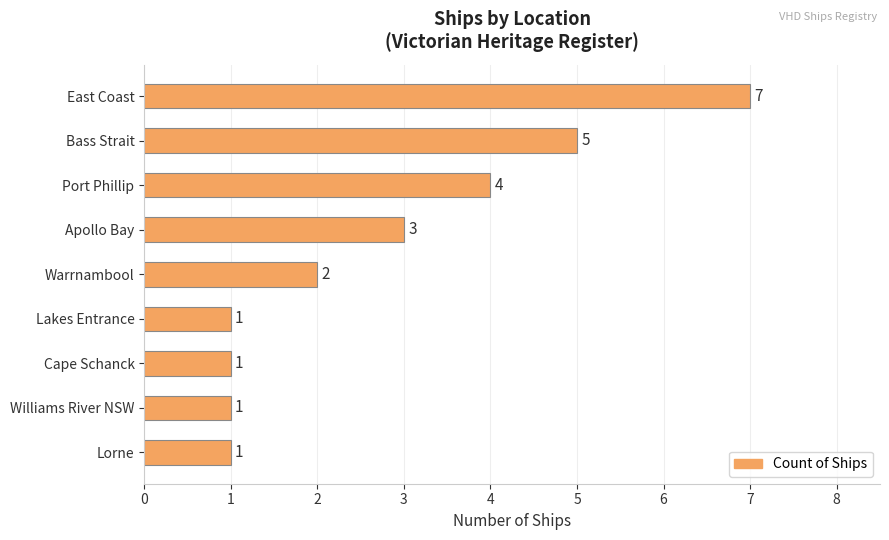

Reading top to bottom, transcribe all the data shown in this chart.

7	5	4	3	2	1	1	1	1